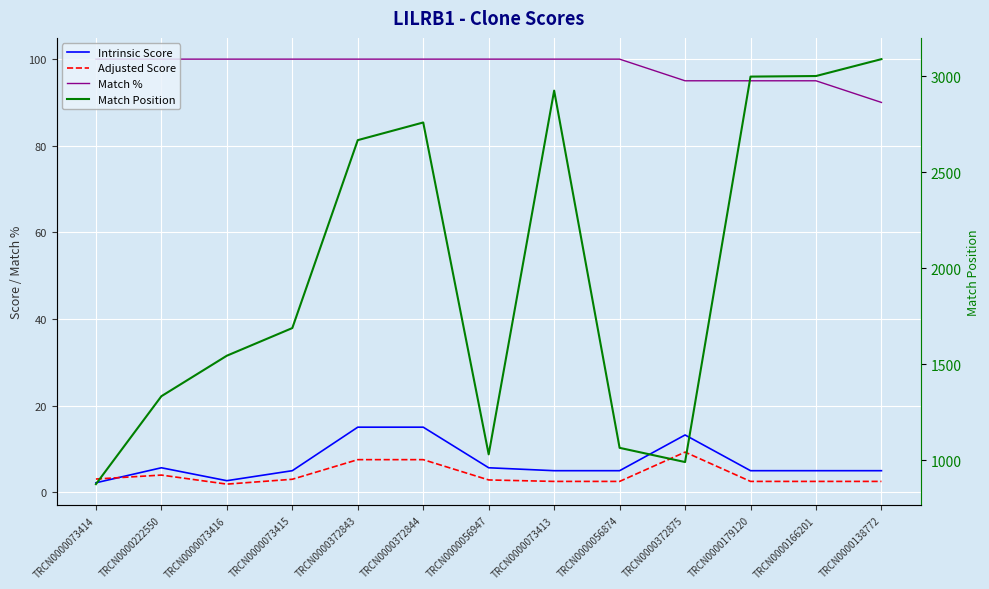

Reading left to right, transcribe all the data shown in this chart.

Intrinsic Score: TRCN0000073414=2.2	TRCN0000222550=5.6	TRCN0000073416=2.6	TRCN0000073415=5.0	TRCN0000372843=15.0	TRCN0000372844=15.0	TRCN0000056947=5.6	TRCN0000073413=5.0	TRCN0000056874=5.0	TRCN0000372875=13.2	TRCN0000179120=5.0	TRCN0000166201=5.0	TRCN0000138772=5.0
Adjusted Score: TRCN0000073414=3.0	TRCN0000222550=3.9	TRCN0000073416=1.8	TRCN0000073415=3.0	TRCN0000372843=7.5	TRCN0000372844=7.5	TRCN0000056947=2.8	TRCN0000073413=2.5	TRCN0000056874=2.5	TRCN0000372875=9.2	TRCN0000179120=2.5	TRCN0000166201=2.5	TRCN0000138772=2.5
Match %: TRCN0000073414=100.0	TRCN0000222550=100.0	TRCN0000073416=100.0	TRCN0000073415=100.0	TRCN0000372843=100.0	TRCN0000372844=100.0	TRCN0000056947=100.0	TRCN0000073413=100.0	TRCN0000056874=100.0	TRCN0000372875=95.0	TRCN0000179120=95.0	TRCN0000166201=95.0	TRCN0000138772=90.0
Match Position: TRCN0000073414=875.0	TRCN0000222550=1333.0	TRCN0000073416=1544.0	TRCN0000073415=1688.0	TRCN0000372843=2667.0	TRCN0000372844=2759.0	TRCN0000056947=1030.0	TRCN0000073413=2925.0	TRCN0000056874=1064.0	TRCN0000372875=990.0	TRCN0000179120=2998.0	TRCN0000166201=3001.0	TRCN0000138772=3089.0